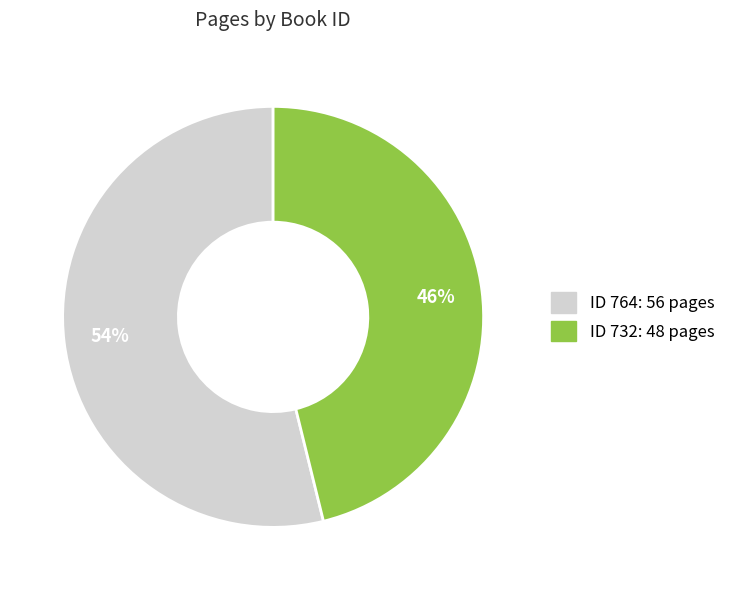

Is there a majority slice in this chart?

Yes